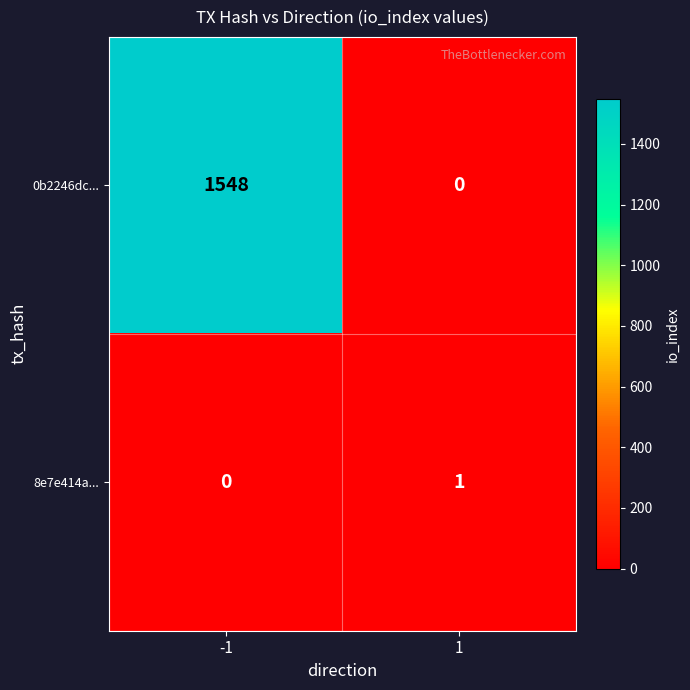

What is the greatest value displayed?

1548